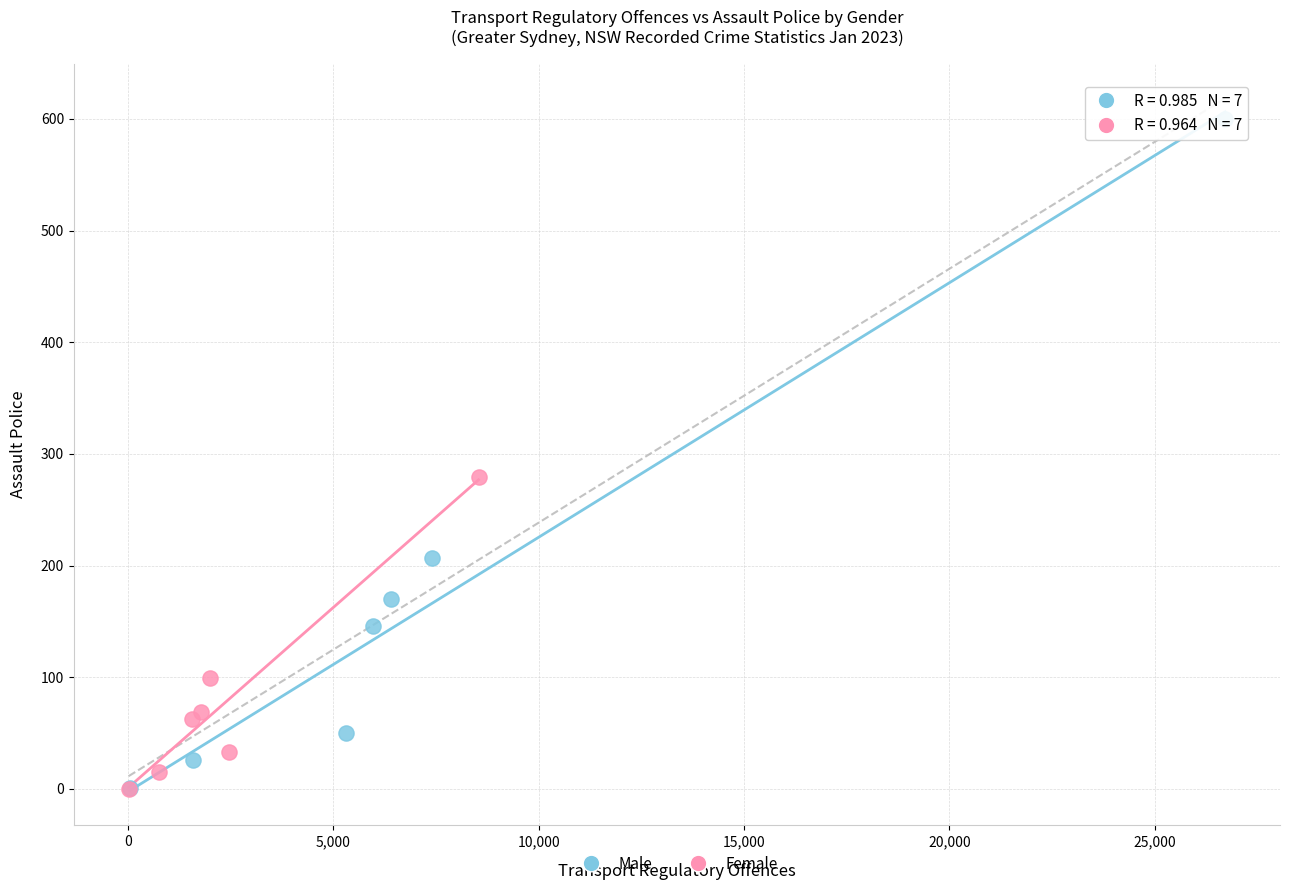

Which series has the widest spread of Y values?

Male